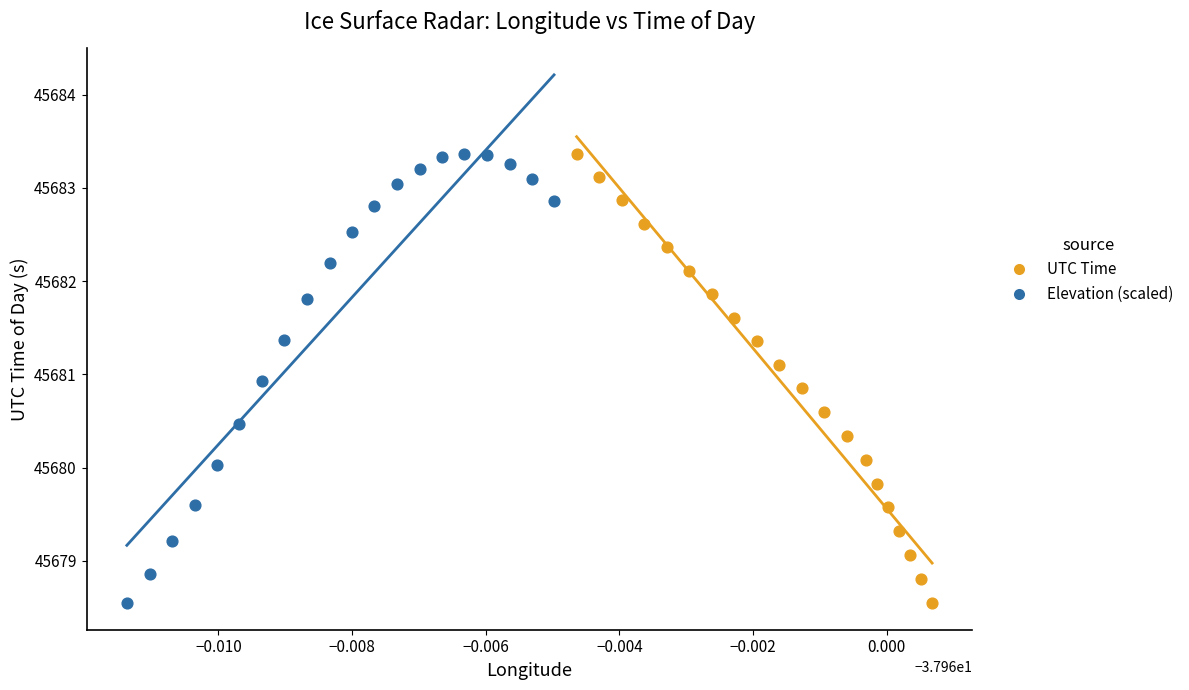

What are all the series names shown in the legend?

UTC Time, Elevation (scaled)